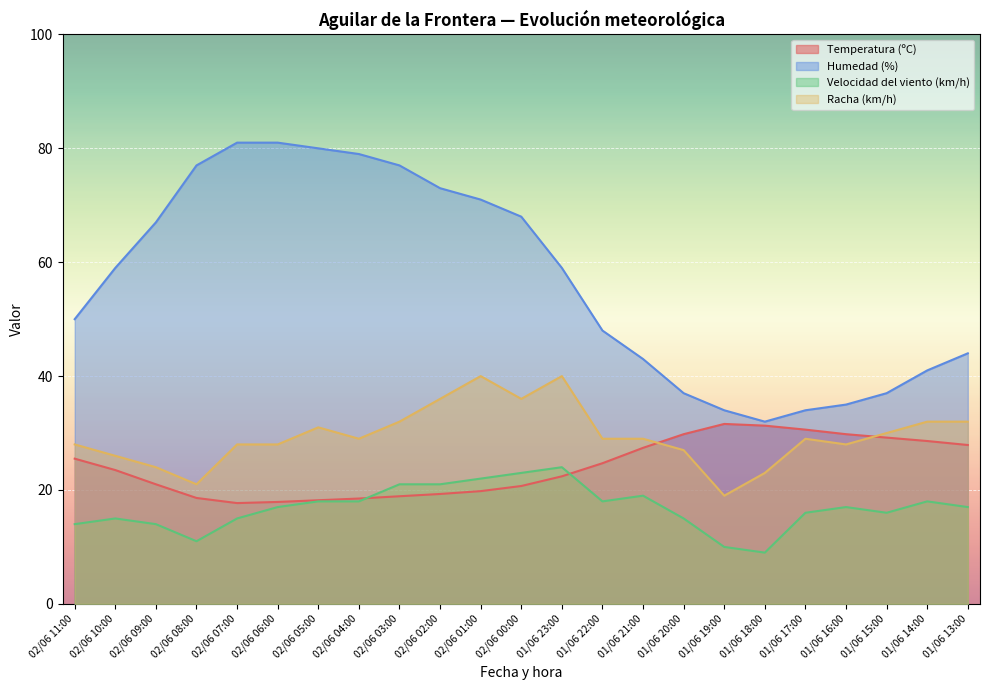

True or false: Velocidad del viento (km/h) and Humedad (%) cross at least once.

False